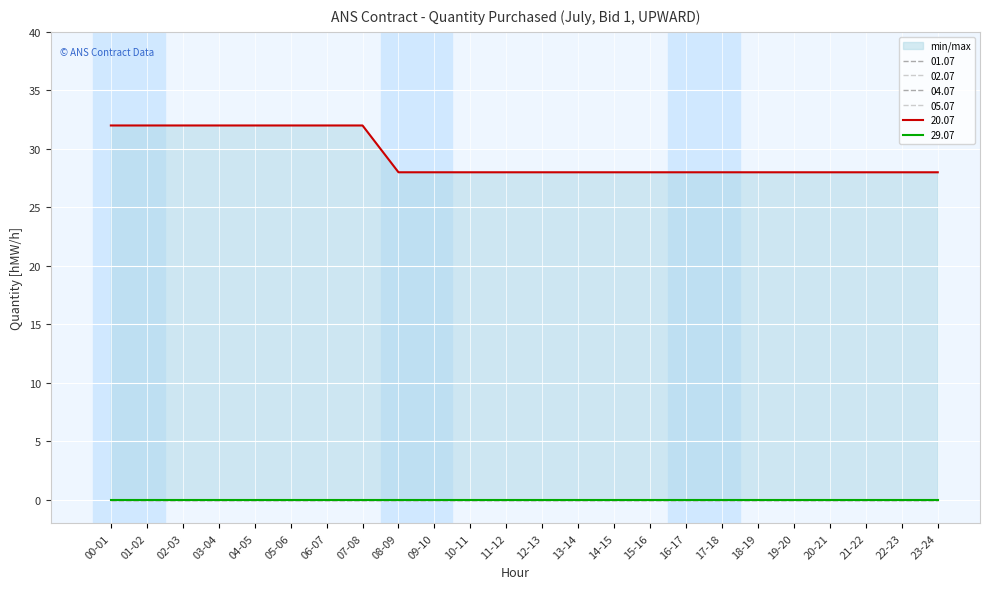

Rank the series at 18-19 from lowest to highest value.

01.07, 02.07, 04.07, 05.07, 29.07, 20.07